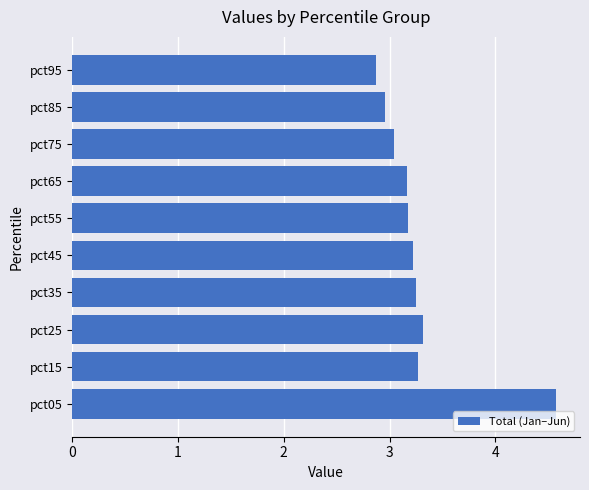

Which label corresponds to the smallest value in the chart?

pct95